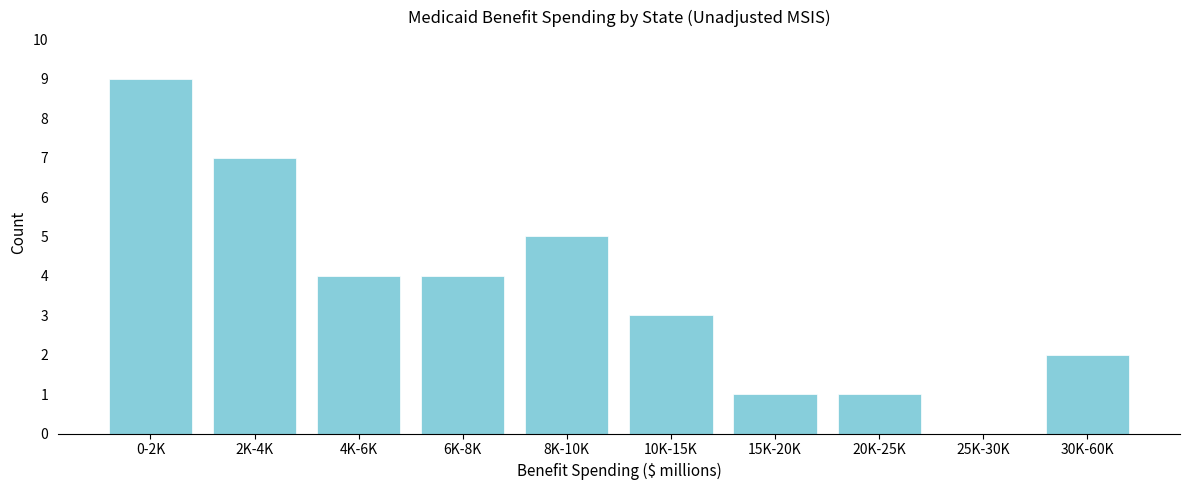

Reading left to right, what are all the values shown in this chart?

0-2K=9	2K-4K=7	4K-6K=4	6K-8K=4	8K-10K=5	10K-15K=3	15K-20K=1	20K-25K=1	25K-30K=0	30K-60K=2